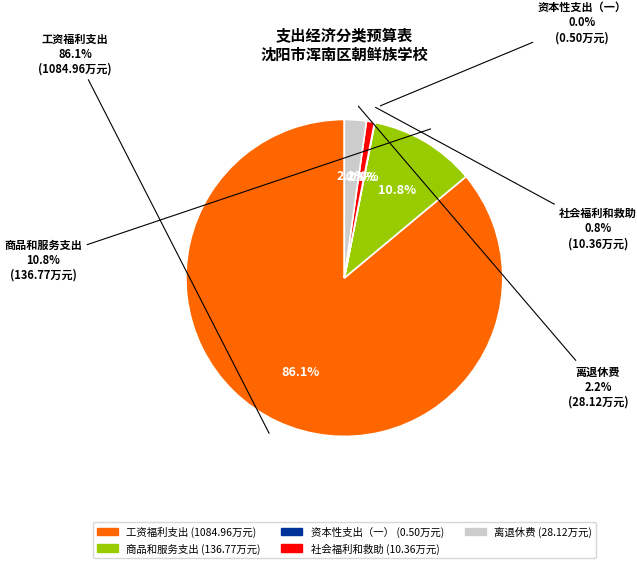

Which slice is the smallest?

资本性支出（一）